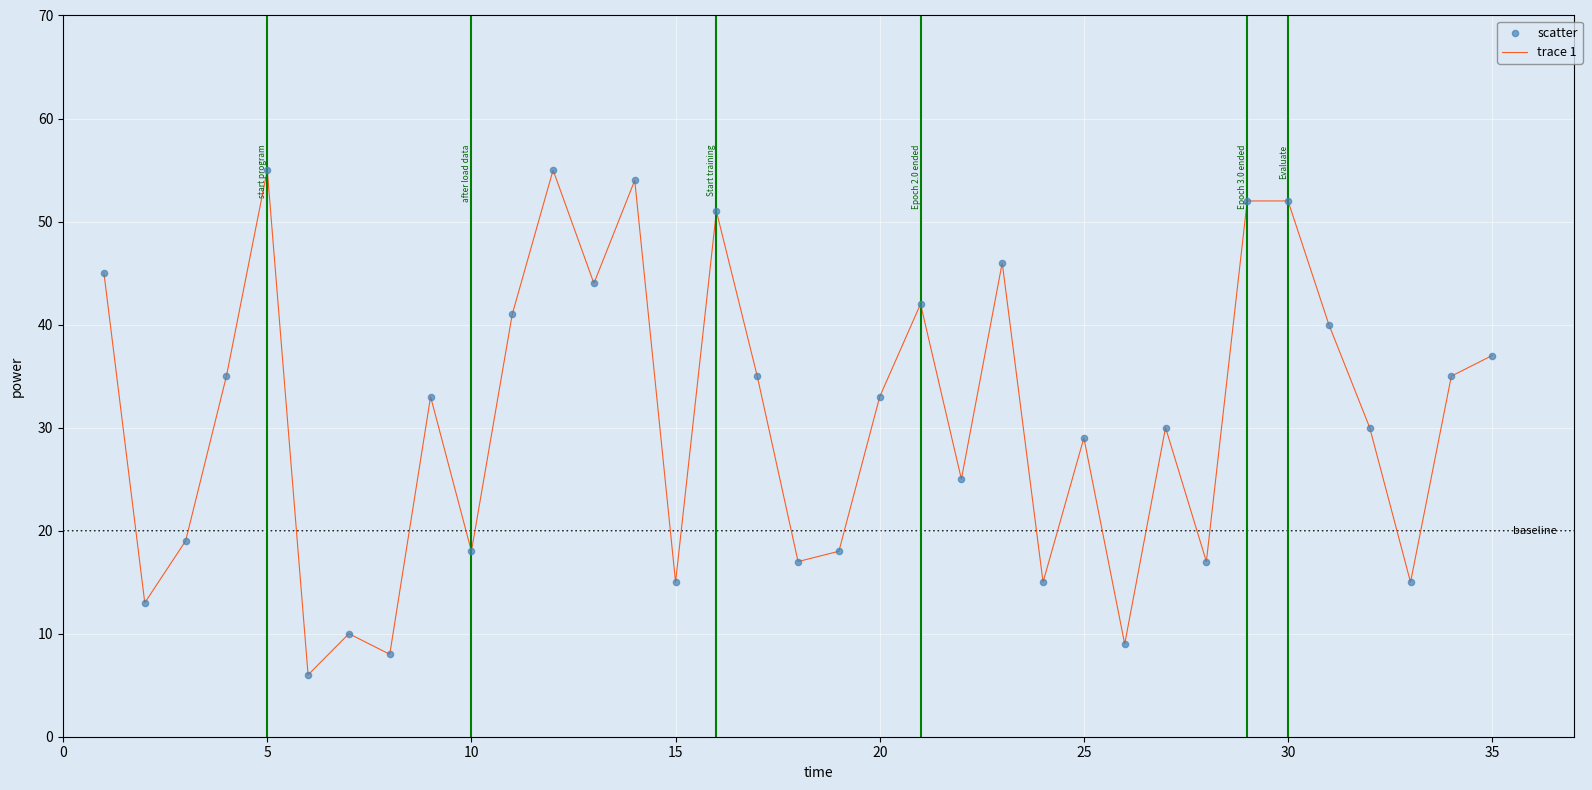

What is the maximum value shown in the chart?

55